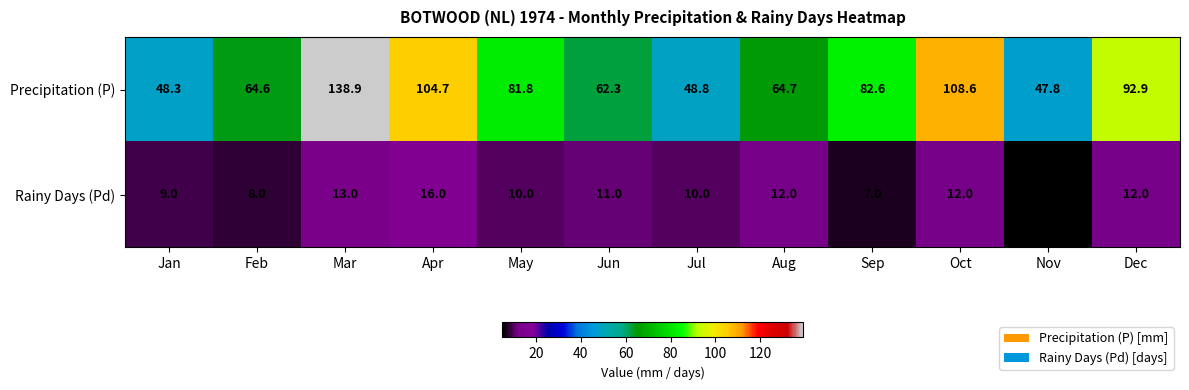

Read the Precipitation (P) value at Jul.

48.8